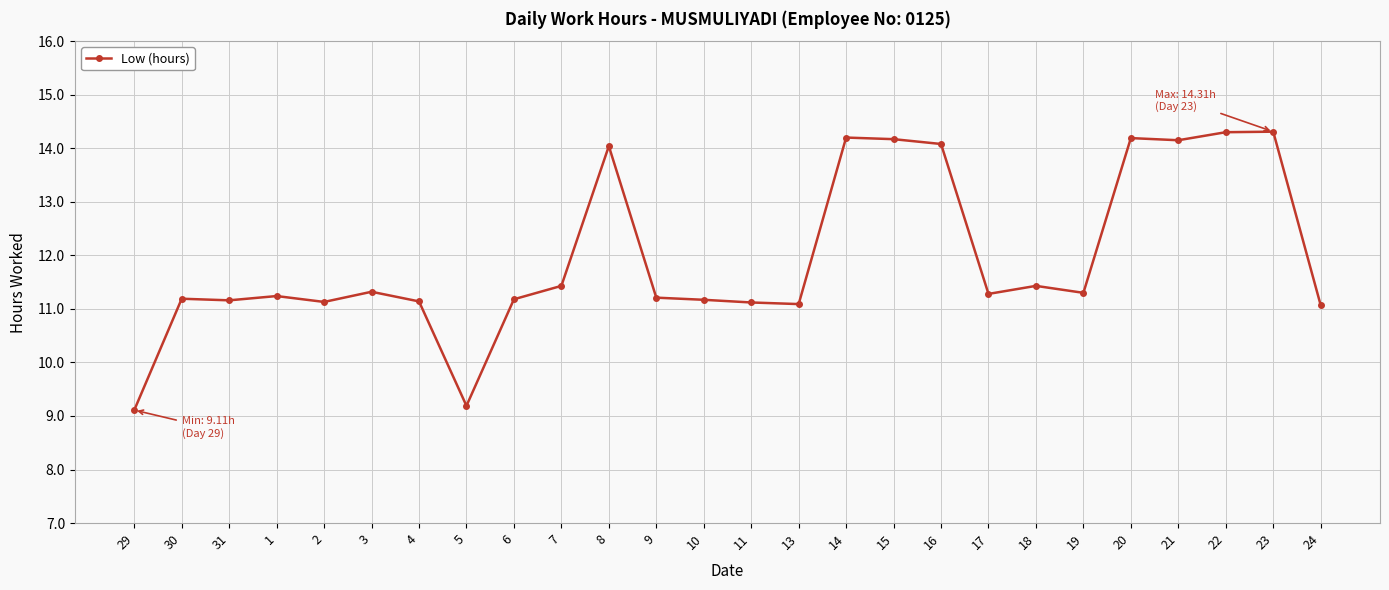

What is the label of the 1st point from the right?

24